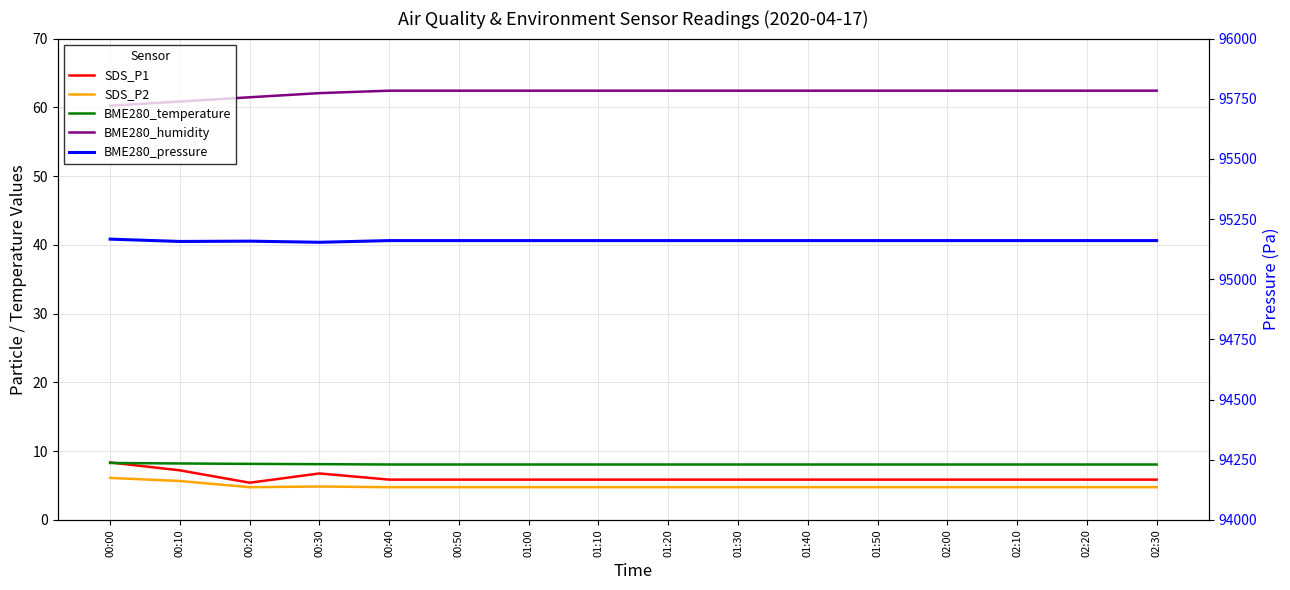

True or false: SDS_P2 and BME280_humidity cross at least once.

False